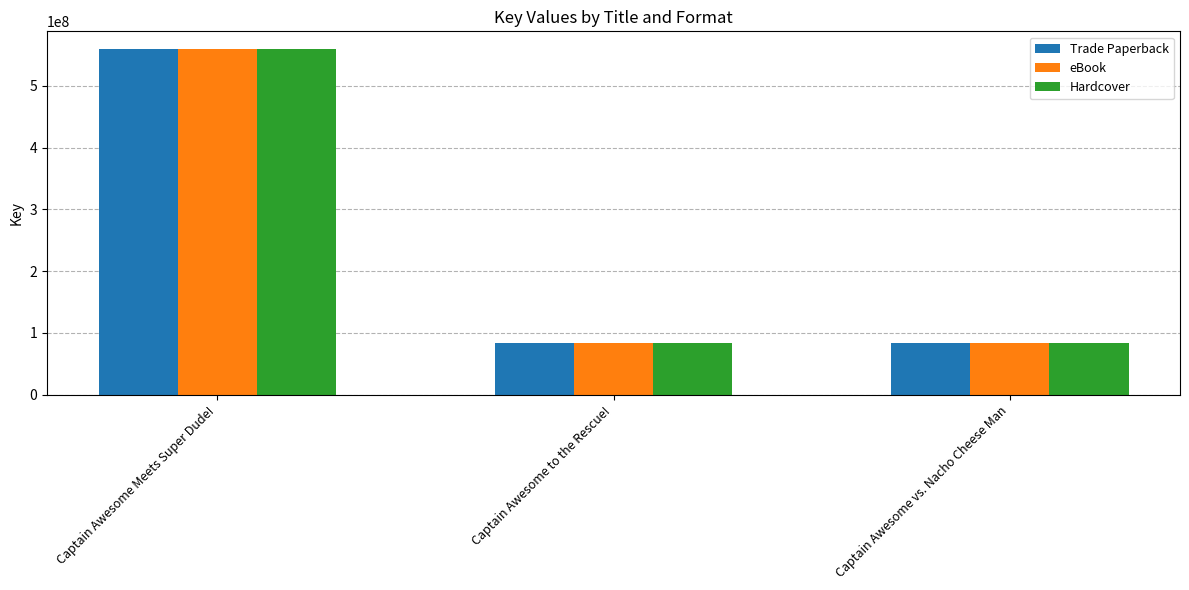

At which category is the sum across all series the highest?

Captain Awesome Meets Super Dude!